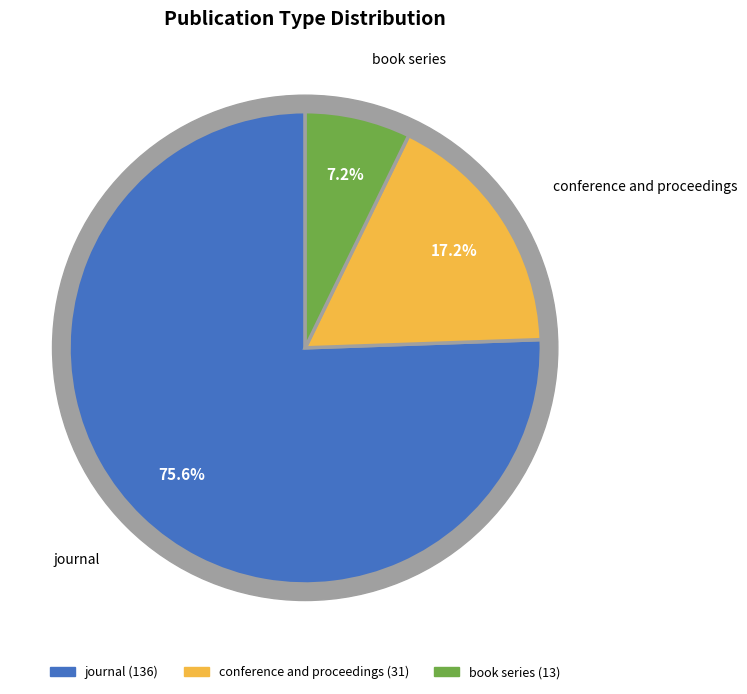

What is the change in value from journal to conference and proceedings?

-105